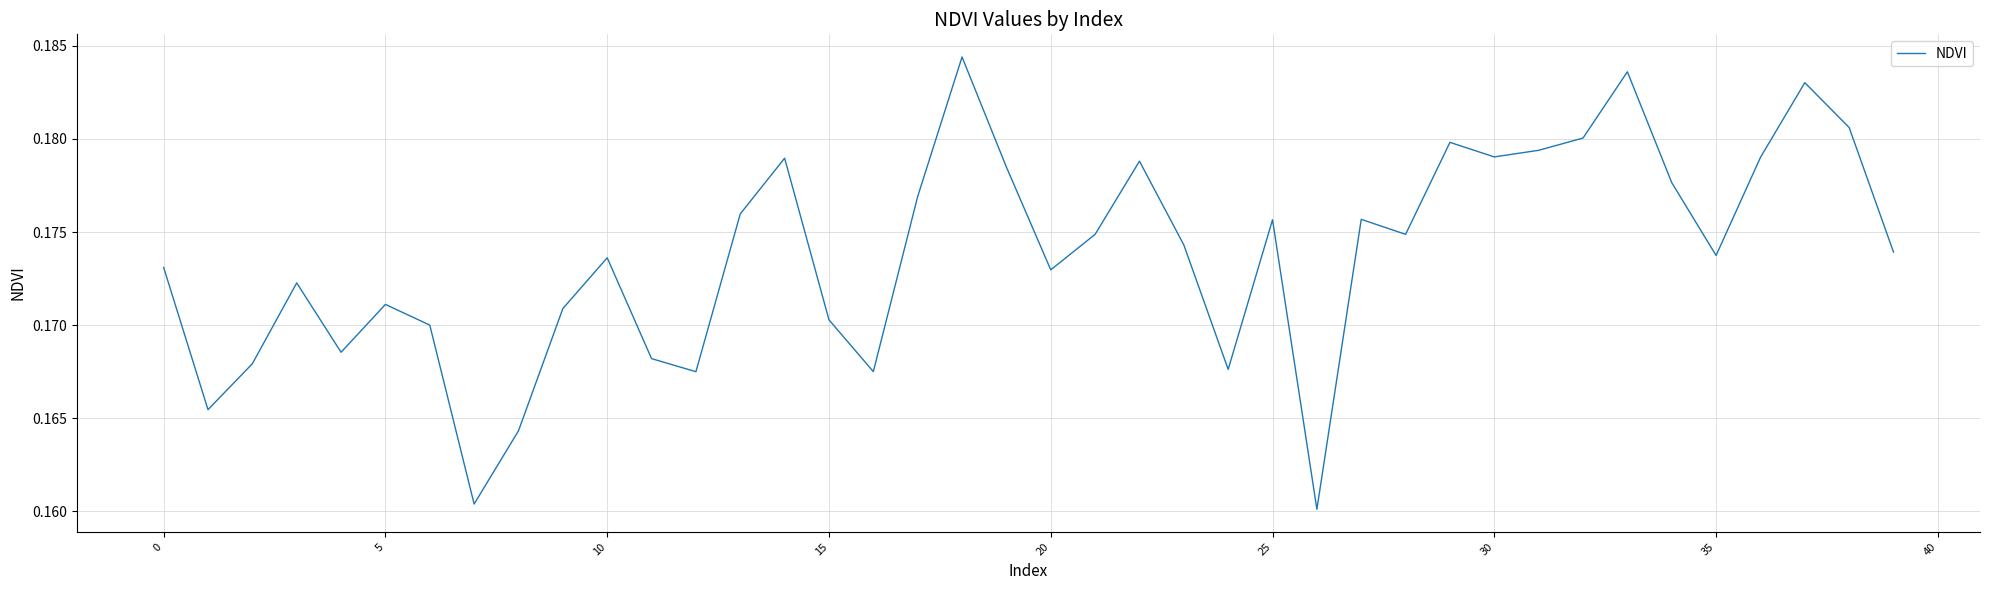

Is it true that the value at 10 is 0.3?

False